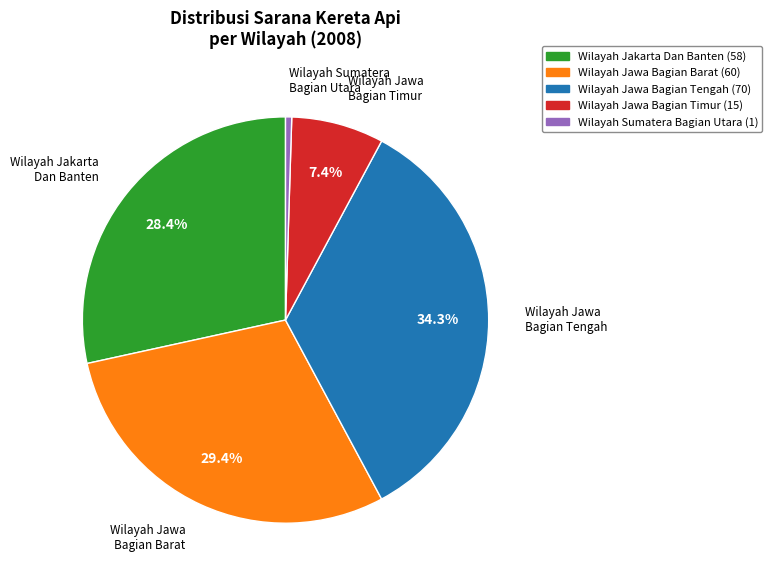

Does any single category account for the majority?

No